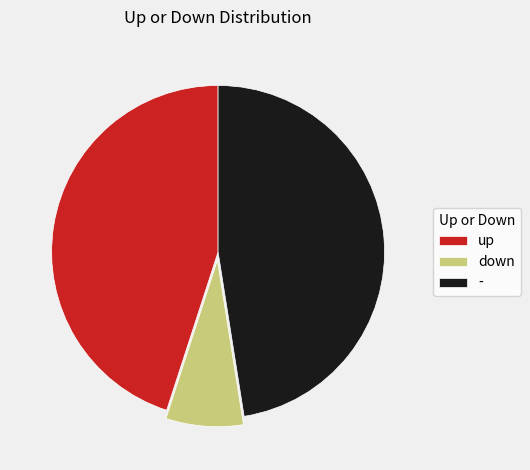

The up slice represents 54% of the pie. True or false?

False